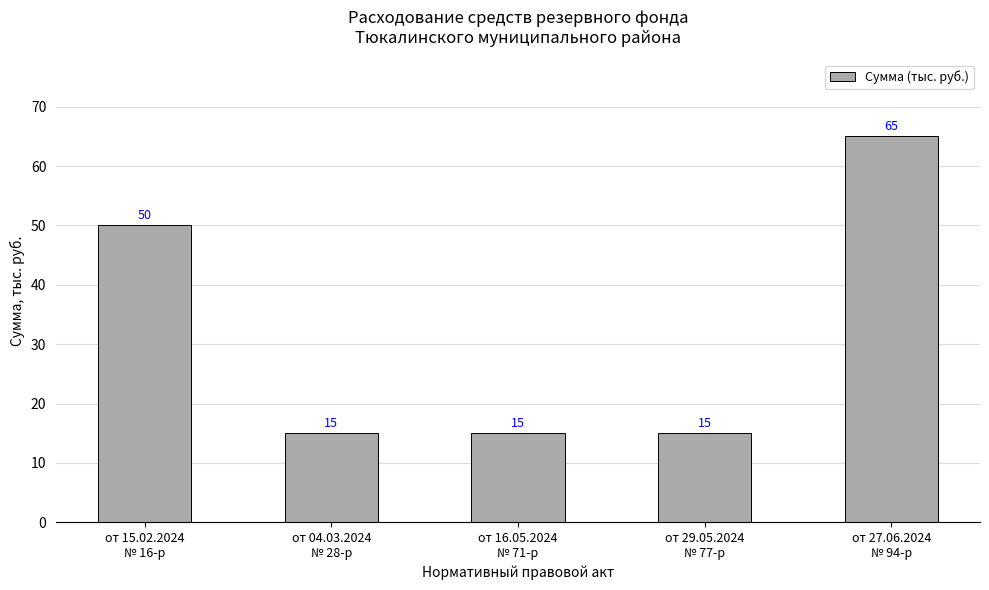

Are the bars horizontal?

No